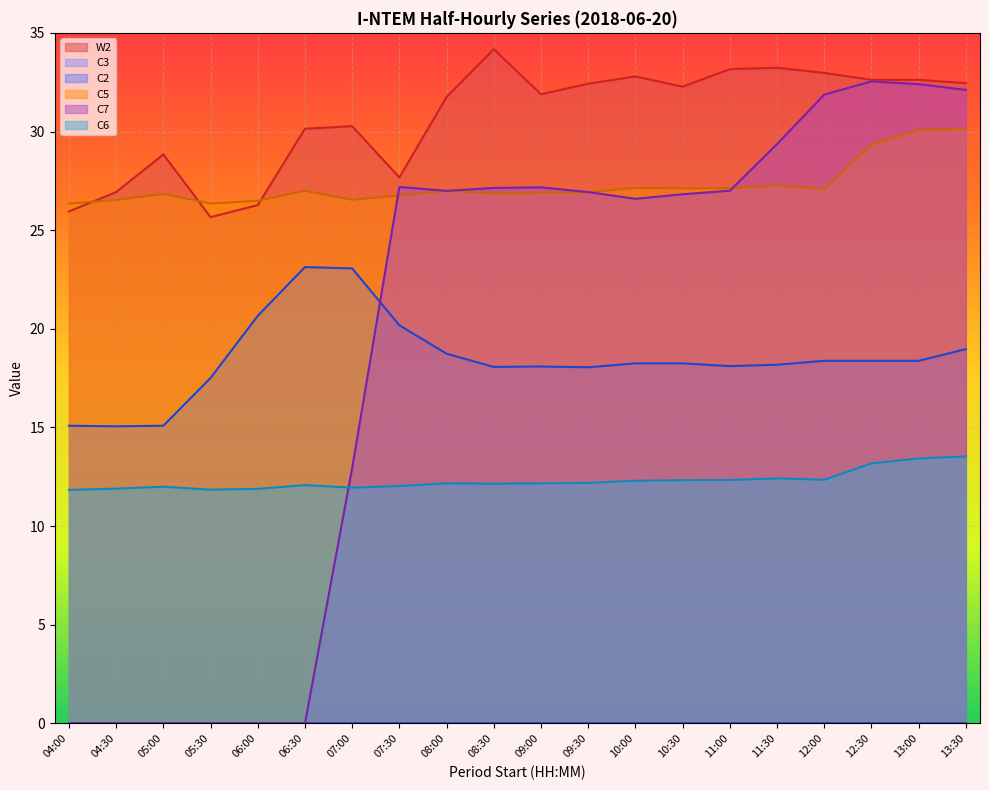

Count the number of data series in this chart.

6